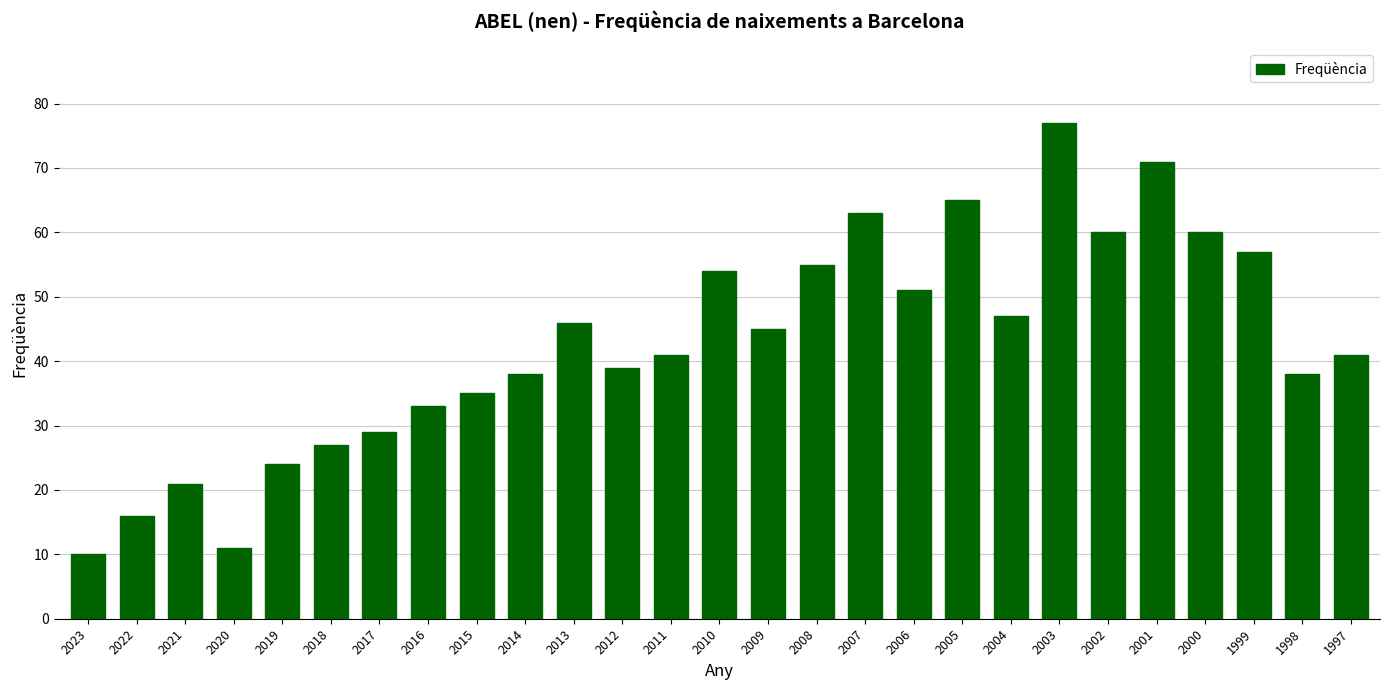

Reading right to left, extract all data points from this chart.

1997=41	1998=38	1999=57	2000=60	2001=71	2002=60	2003=77	2004=47	2005=65	2006=51	2007=63	2008=55	2009=45	2010=54	2011=41	2012=39	2013=46	2014=38	2015=35	2016=33	2017=29	2018=27	2019=24	2020=11	2021=21	2022=16	2023=10